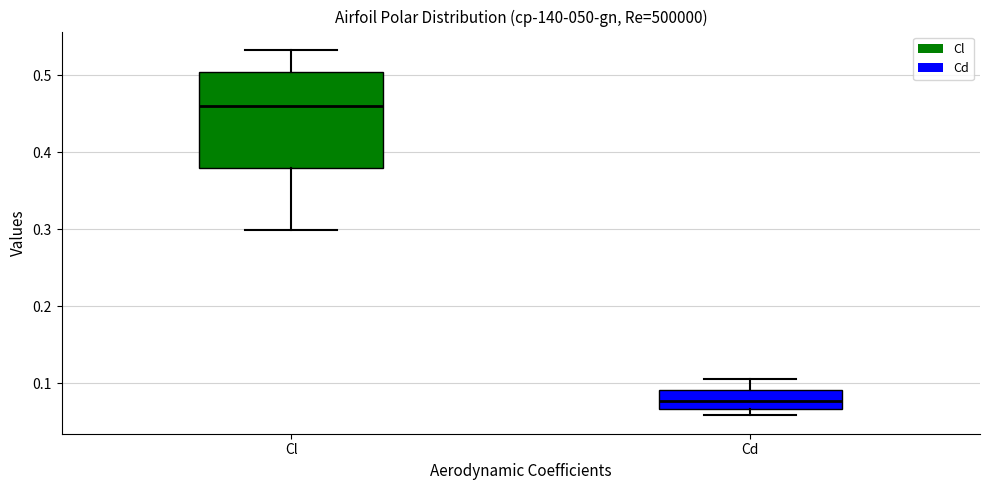

Where does the upper whisker of the box for Cl end on the y-axis? The values are not printed on the chart, so give them approximately, as read against the axis.

0.53